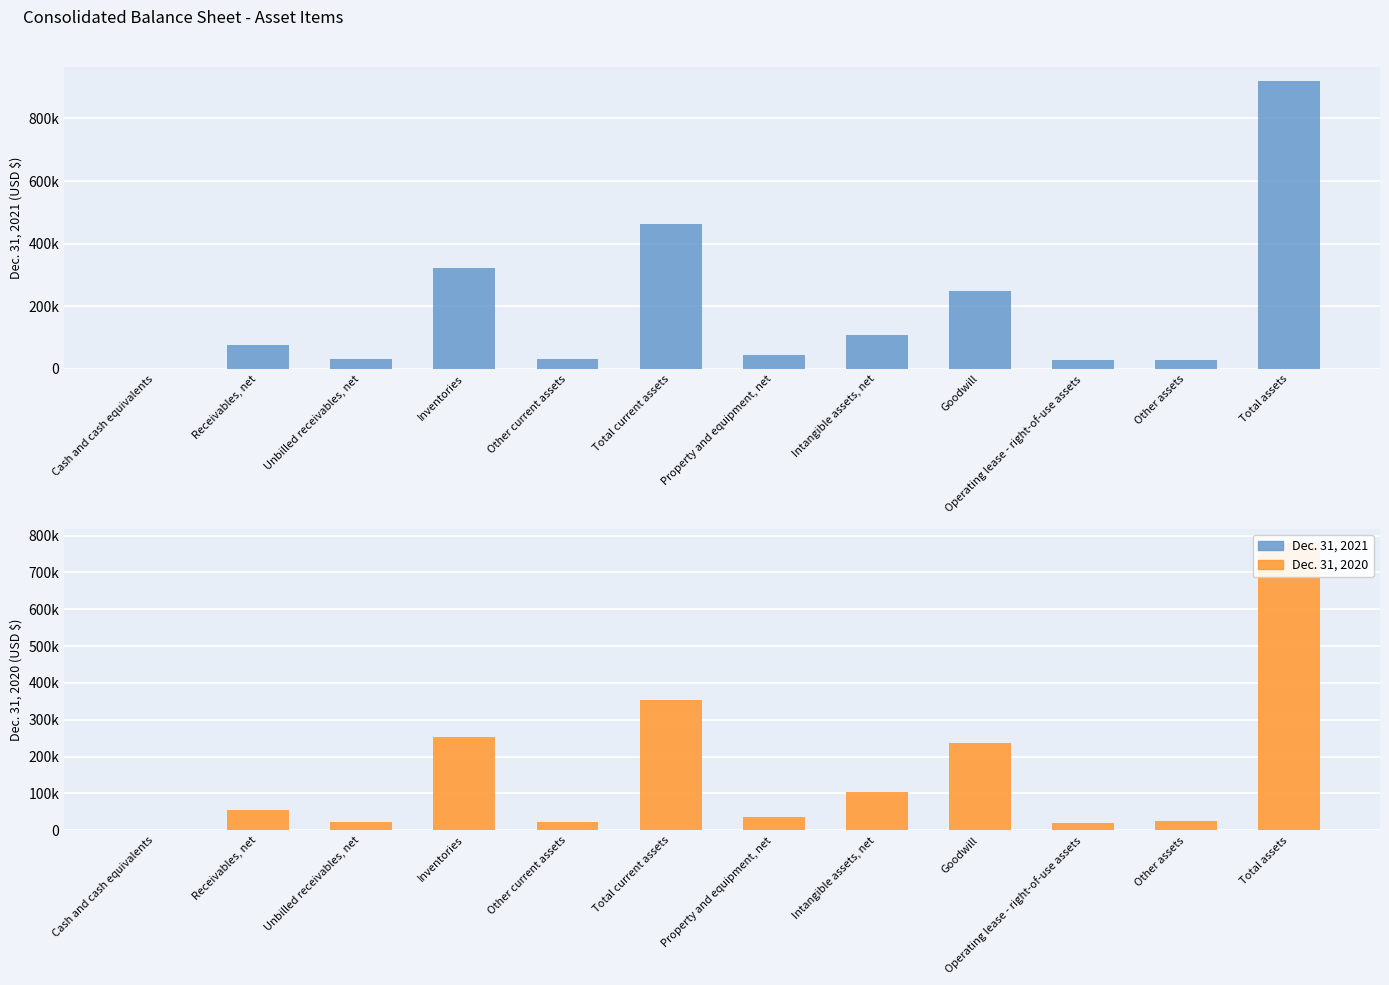

Where does the Dec. 31, 2020 series first go above 55471?

Inventories